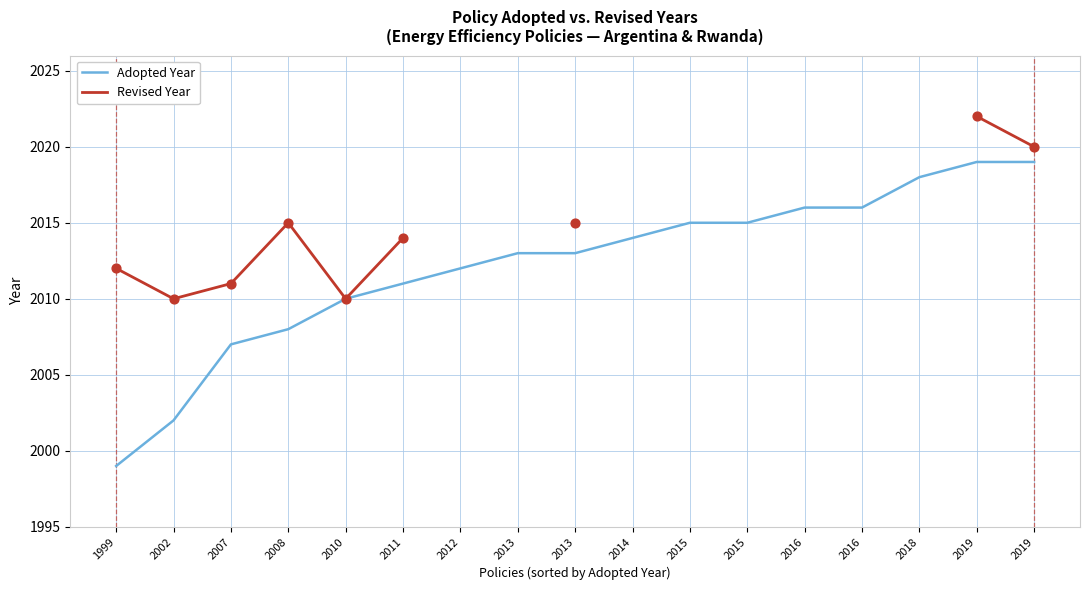

At which category is the sum across all series the highest?

2019